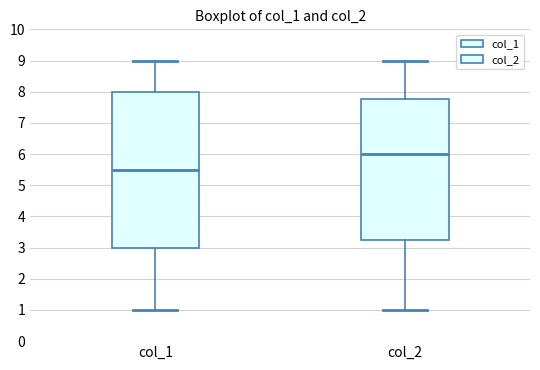

Which box is the tallest, from its lower edge to its upper edge?

col_1